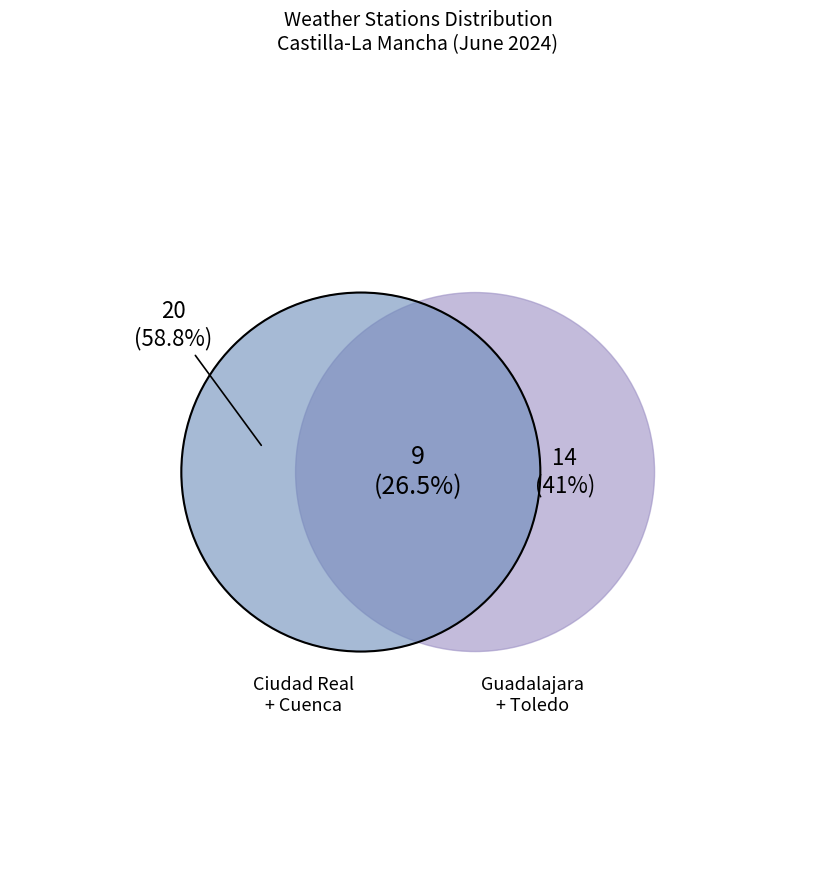

Does Toledo represent more than half of the total?

No